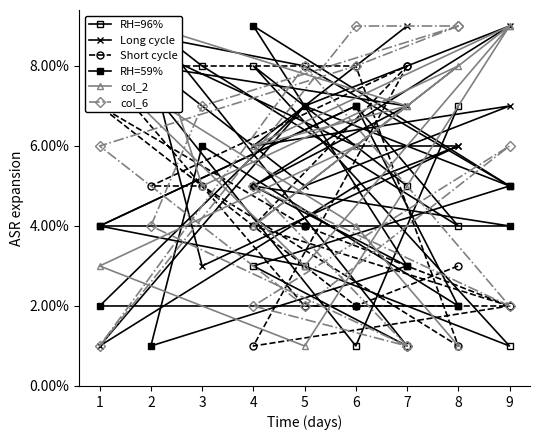

Where is the first local maximum for Long cycle?

9